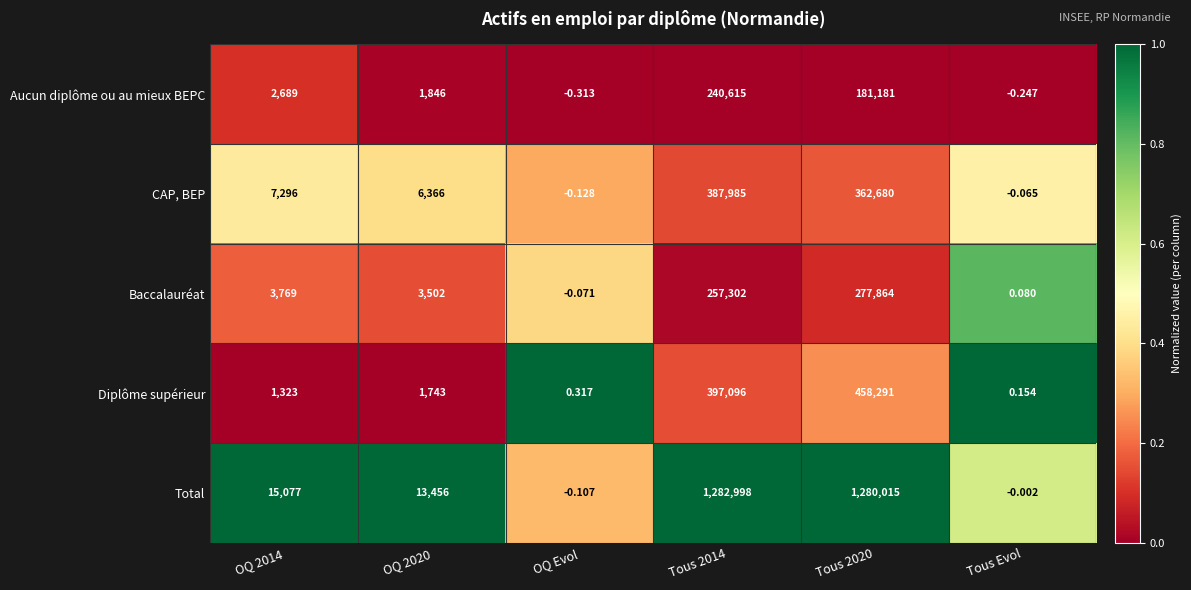

At which label does CAP, BEP reach its minimum?

OQ Evol